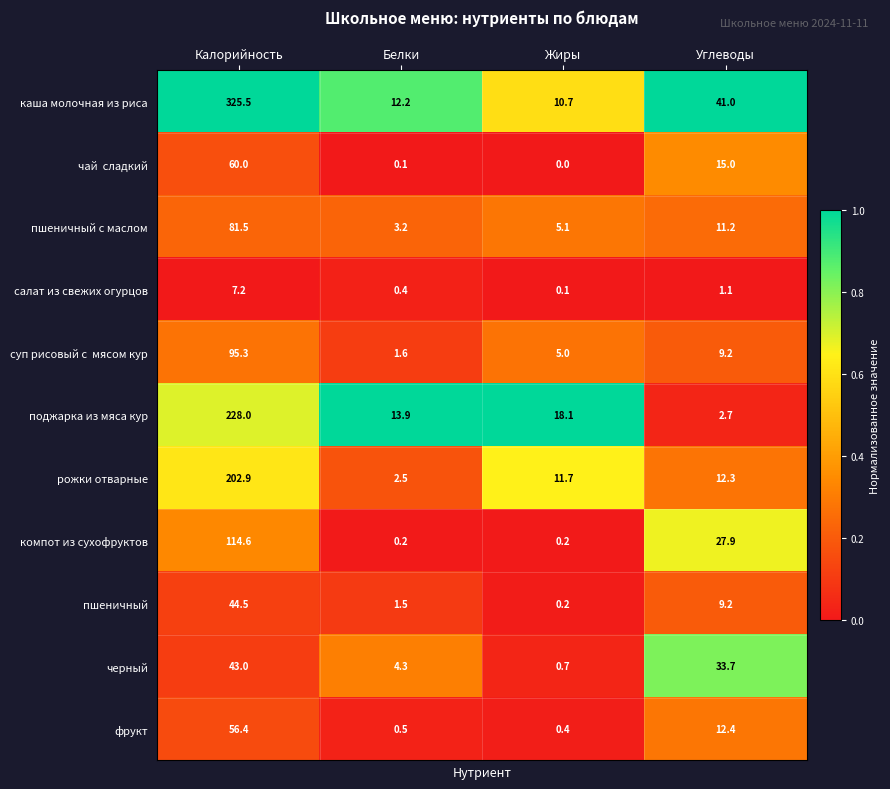

At which category is the sum across all series the highest?

Калорийность